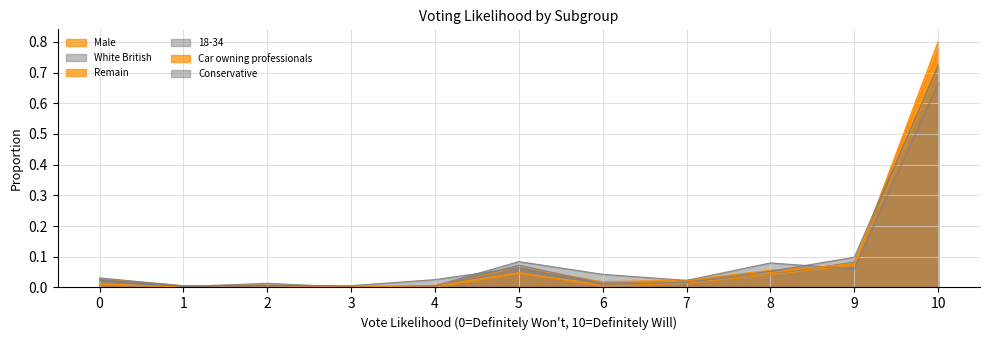

Which series ends up on top after the final intersection of Remain and Conservative?

Remain